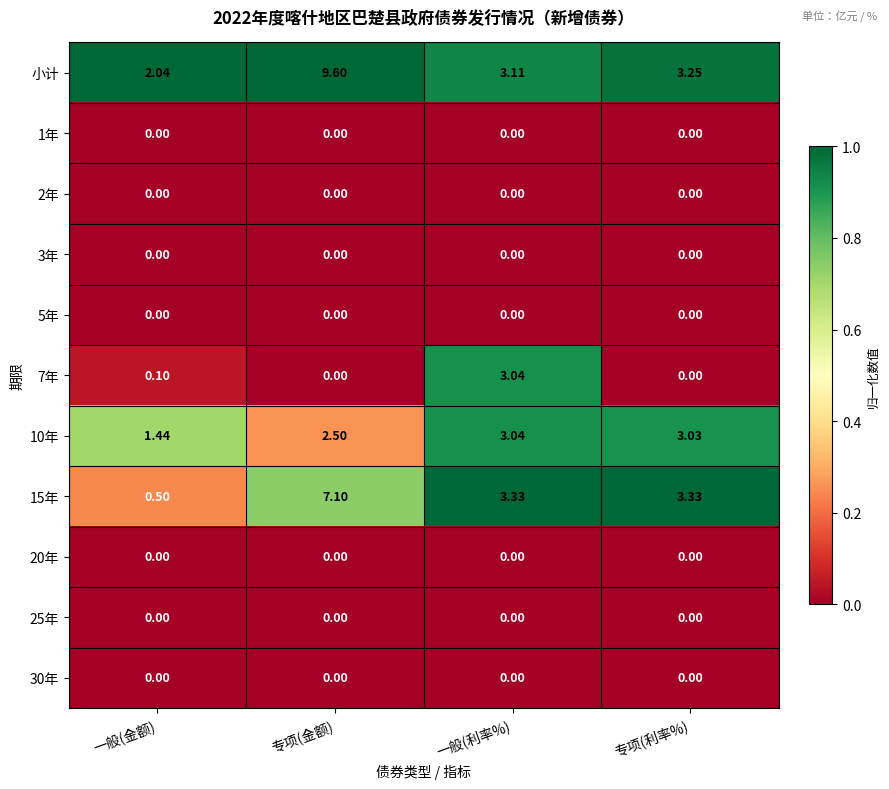

What is the total value across all series at 专项(金额)?

19.2